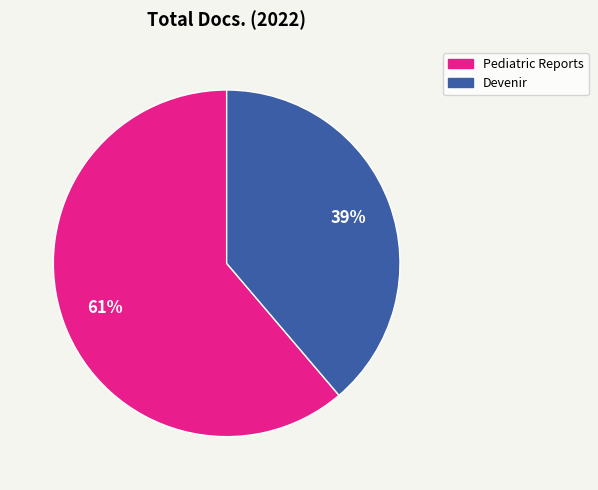

Count the number of slices in the pie.

2